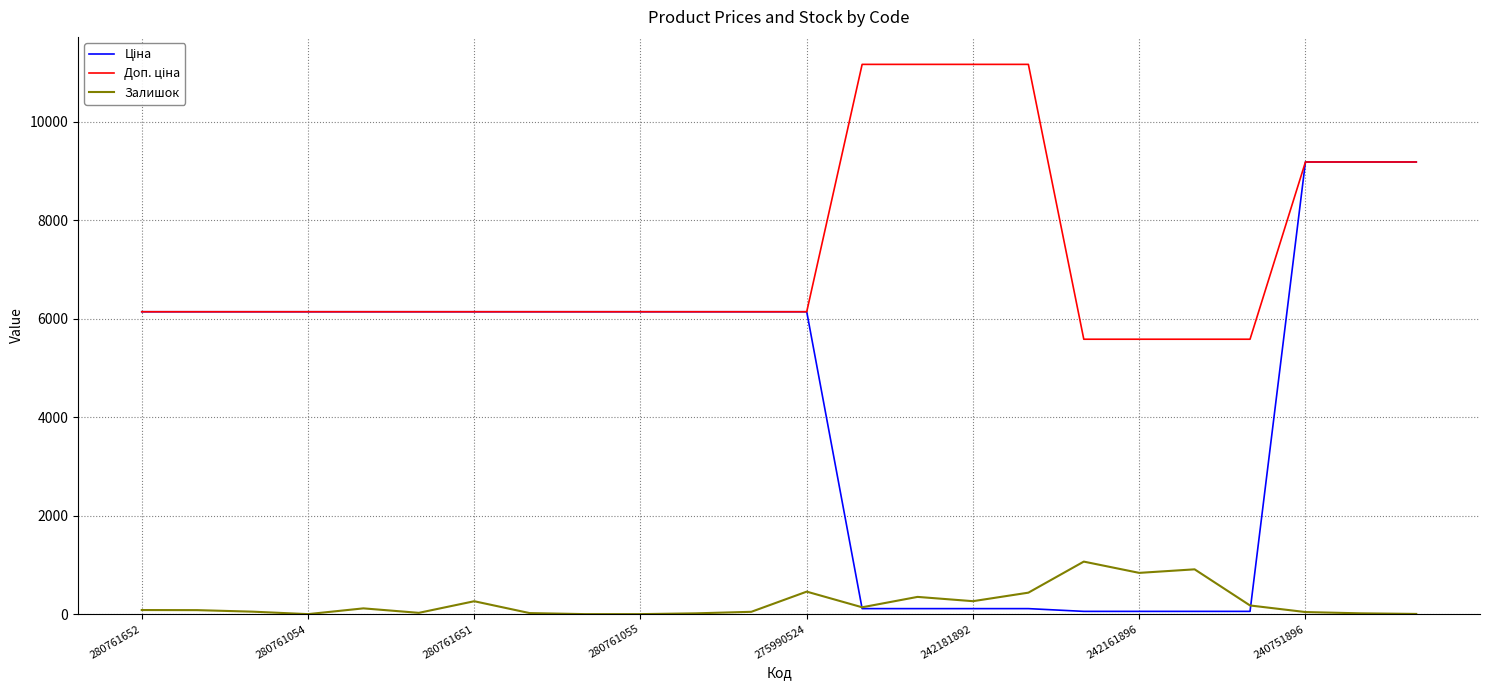

Which series has the largest range (max minus min)?

Ціна